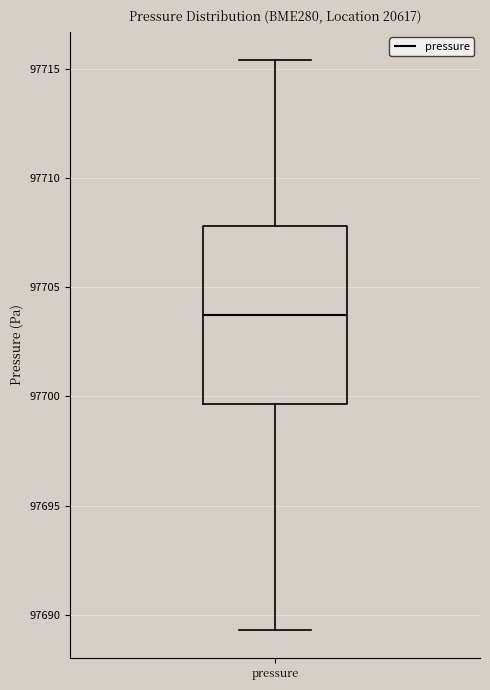

Transcribe this box plot: give where the median line is, the range the box spans, and where the two whiskers end, as read against the y-axis. The values are not printed on the chart, so give them approximately, as read against the axis.

median 97703.5, box 97699.5 to 97708.0, whiskers 97689.5 to 97715.5